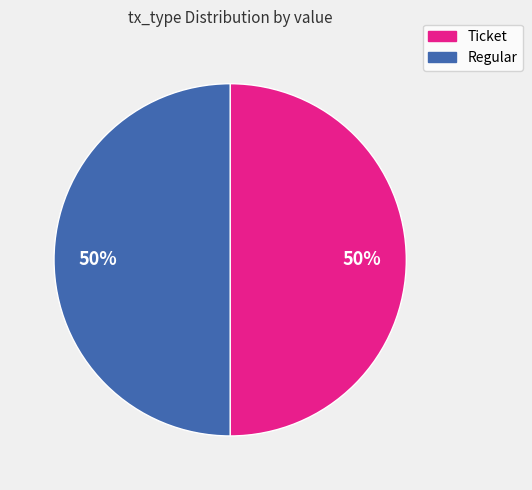

Approximately how many times larger is the value at Regular compared to Ticket?

1.0